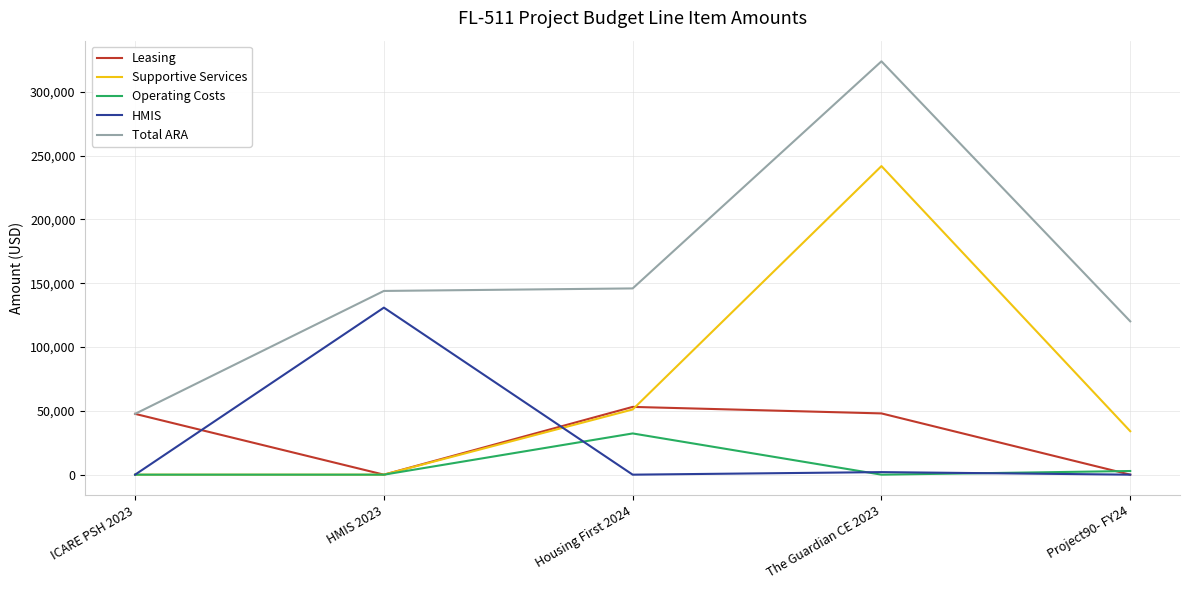

What is the total value across all series at HMIS 2023?

274870